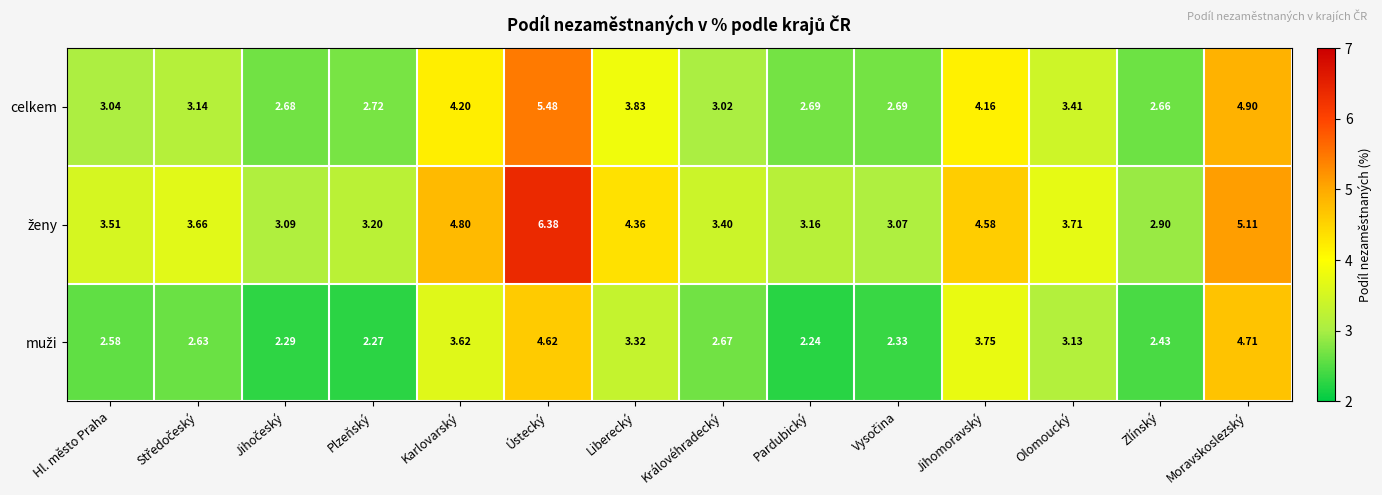

At which category is the sum across all series the highest?

Ústecký